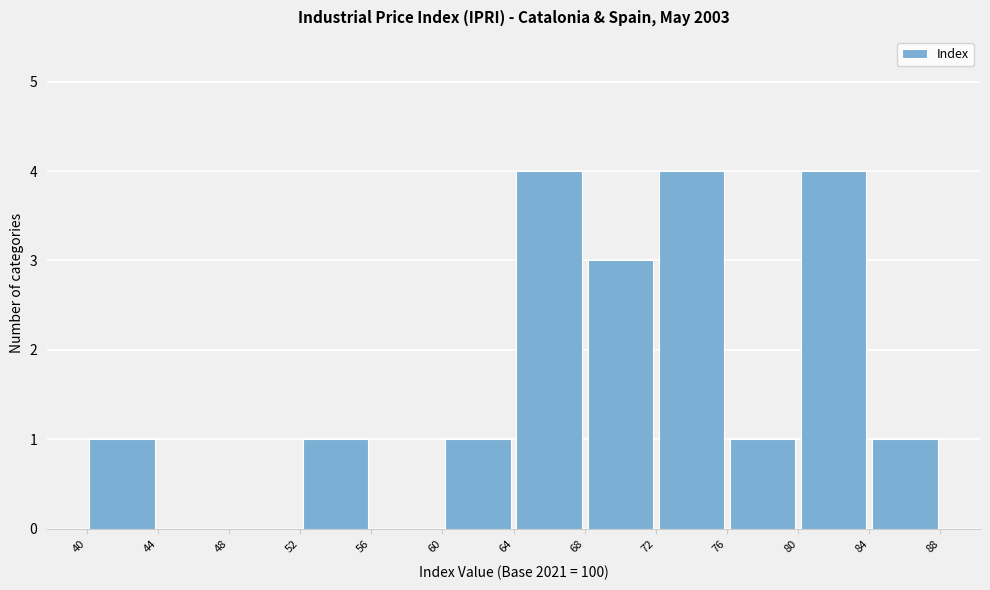

What is the height of the bar covering 76 to 80 on the x-axis? The values are not printed on the chart, so give them approximately, as read against the axis.

1